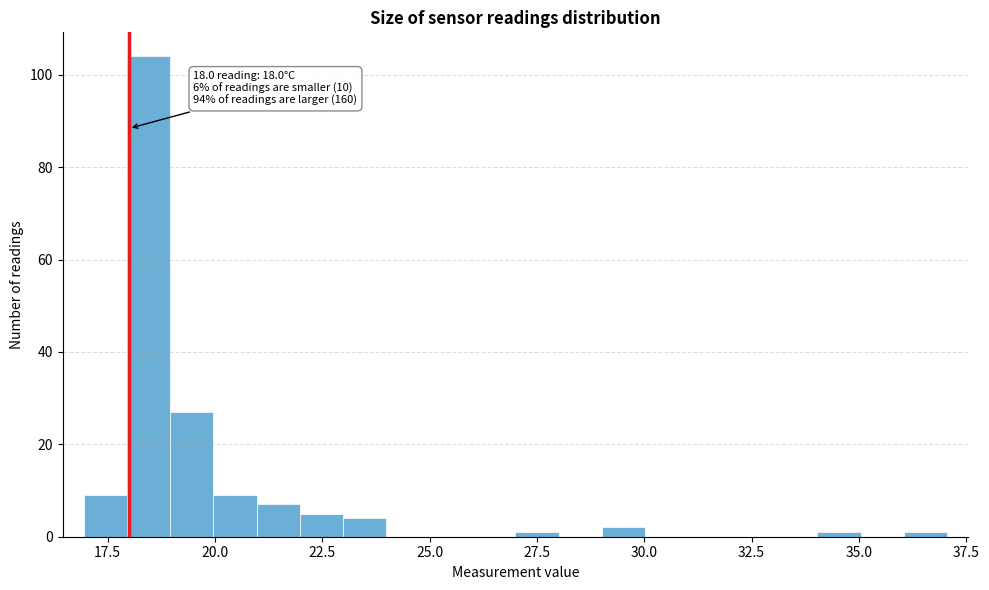

Read against the x-axis, roughly where is the centre of the tallest bar?

18.5